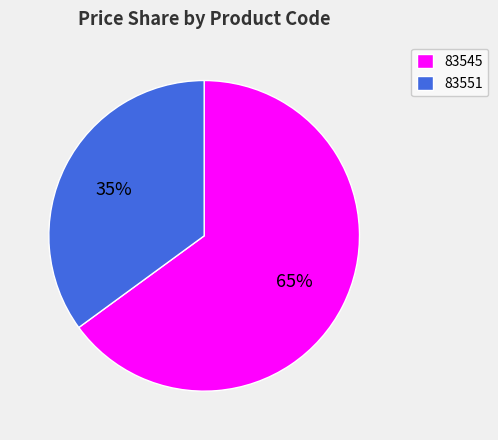

What percentage is the 83551 slice, to the nearest percent?

35%